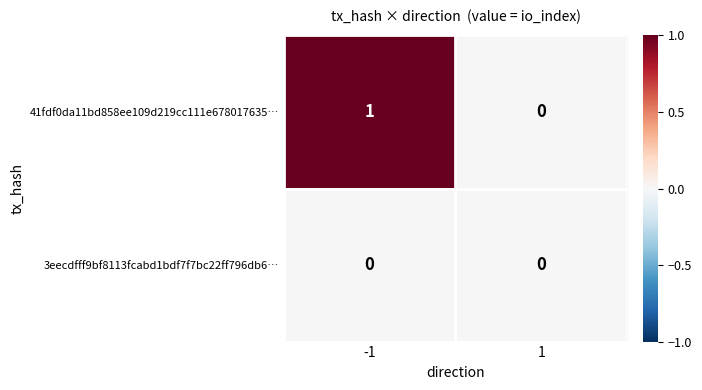

True or false: 41fdf0da11bd858ee109d219cc111e678017635… has a value of 0 at 1.

True